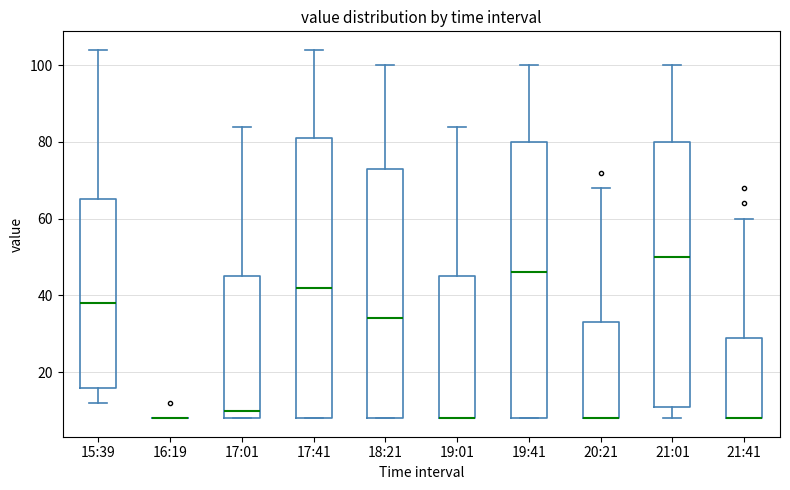

Where does the median line of the box for 19:41 sit on the y-axis? The values are not printed on the chart, so give them approximately, as read against the axis.

46